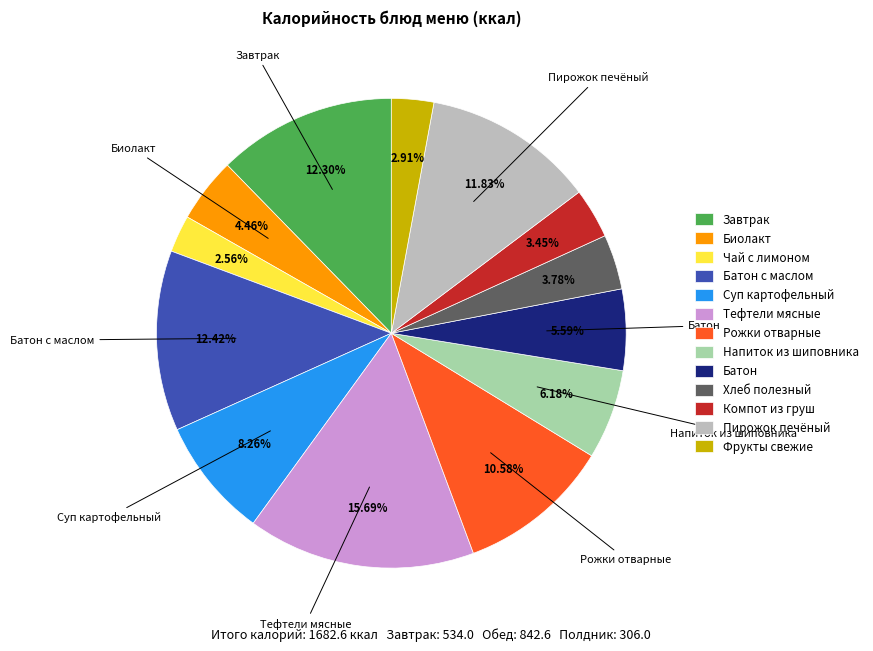

To the nearest percent, what is the difference between the largest and smallest slice percentages?

13%